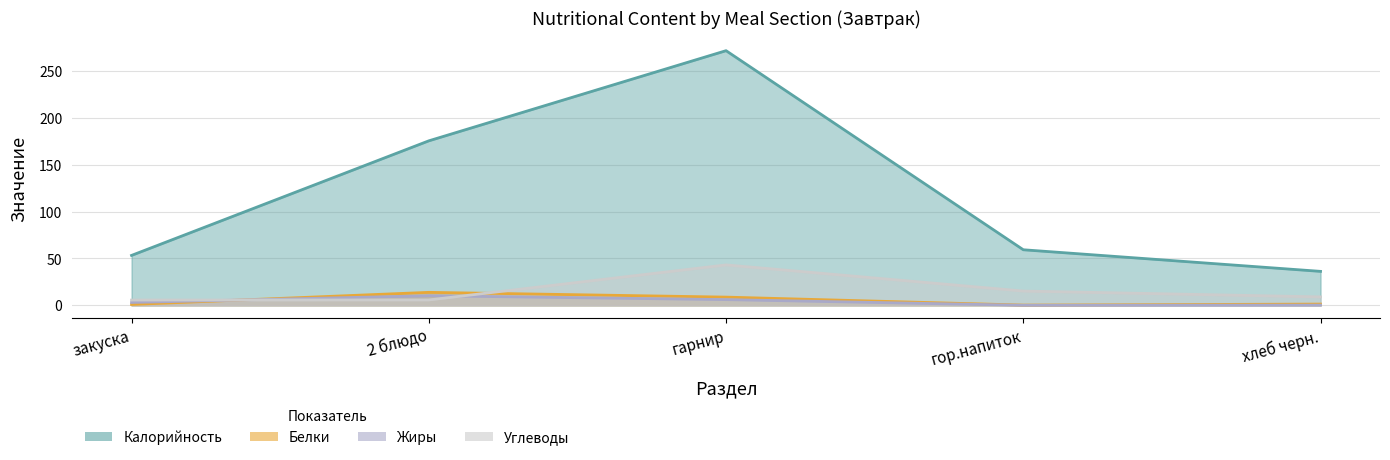

Between which two adjacent categories do Белки and Жиры first intersect?

закуска and 2 блюдо